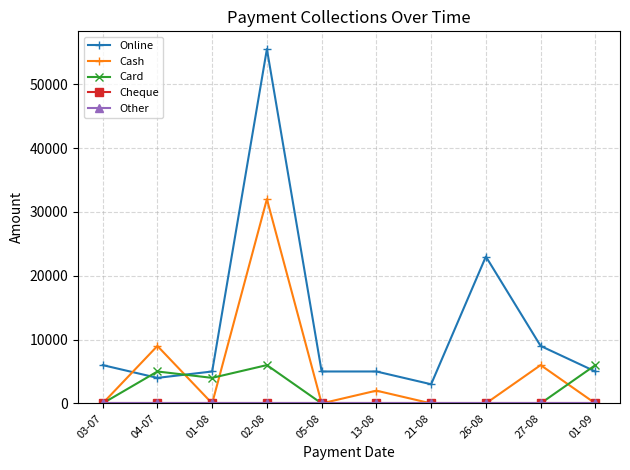

Reading right to left, list all the values displayed in this chart.

Online: 01-09=5000	27-08=9000	26-08=23000	21-08=3000	13-08=5000	05-08=5000	02-08=55500	01-08=5000	04-07=4000	03-07=6000
Cash: 01-09=0	27-08=6000	26-08=0	21-08=0	13-08=2000	05-08=0	02-08=32000	01-08=0	04-07=9000	03-07=0
Card: 01-09=6000	27-08=0	26-08=0	21-08=0	13-08=0	05-08=0	02-08=6000	01-08=4000	04-07=5000	03-07=0
Cheque: 01-09=0	27-08=0	26-08=0	21-08=0	13-08=0	05-08=0	02-08=0	01-08=0	04-07=0	03-07=0
Other: 01-09=0	27-08=0	26-08=0	21-08=0	13-08=0	05-08=0	02-08=0	01-08=0	04-07=0	03-07=0